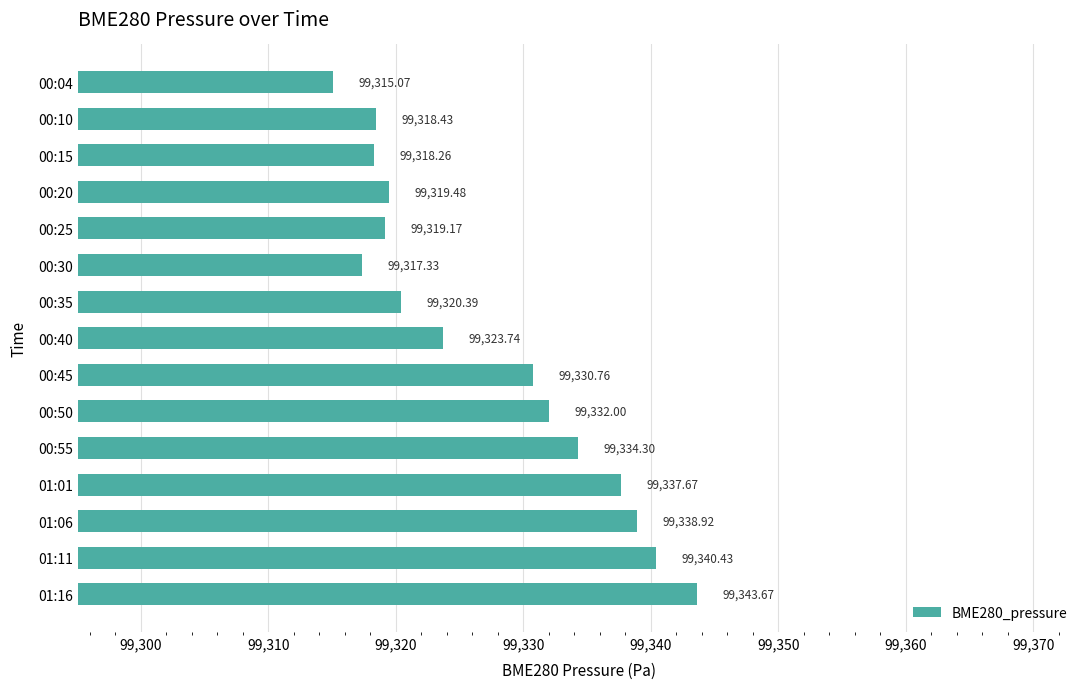

What is the greatest value displayed?

99343.7